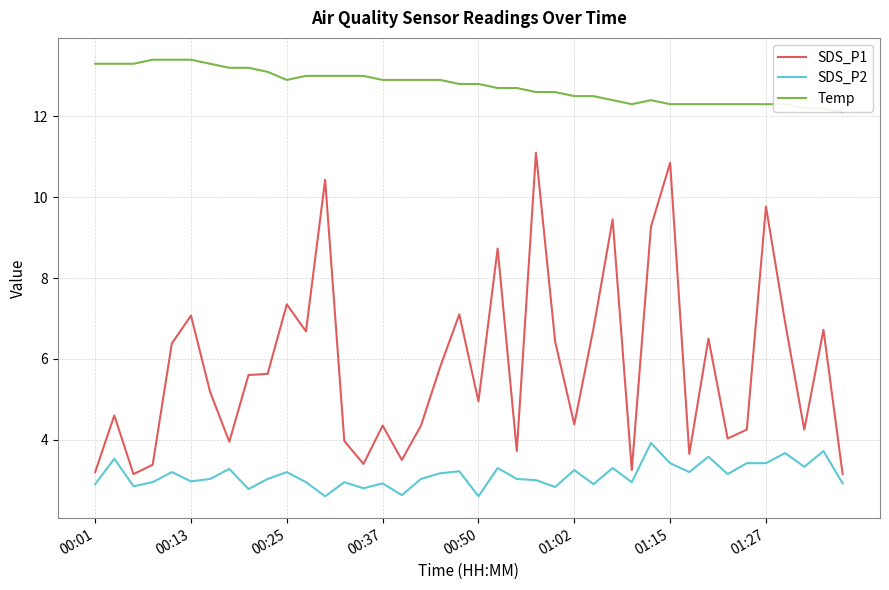

True or false: SDS_P2 and Temp intersect in this chart.

False